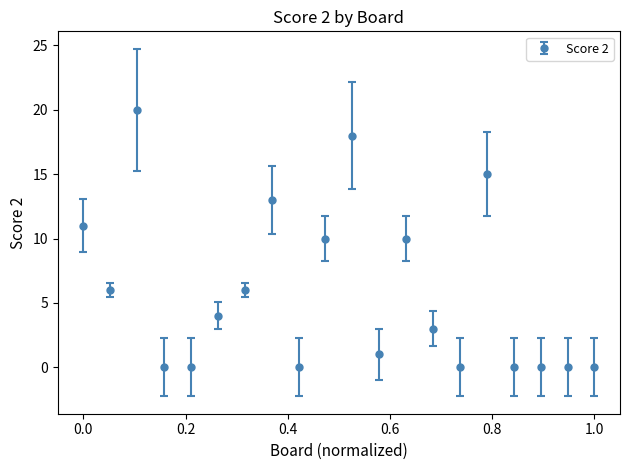

What is the value of the 2nd point from the left?

6